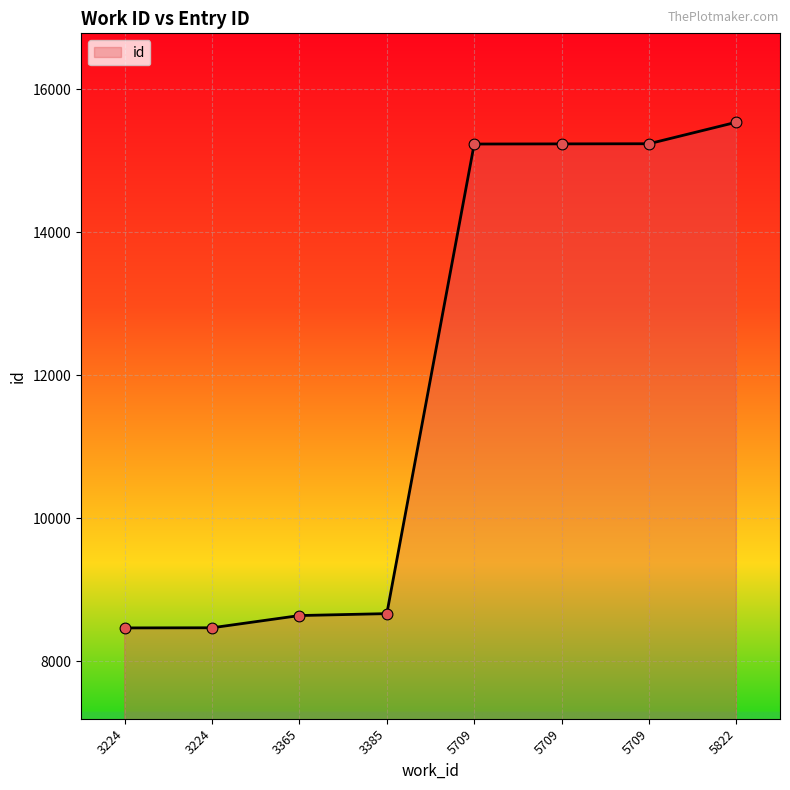

What is the ratio of the value at 5709 to the value at 3224?

1.8